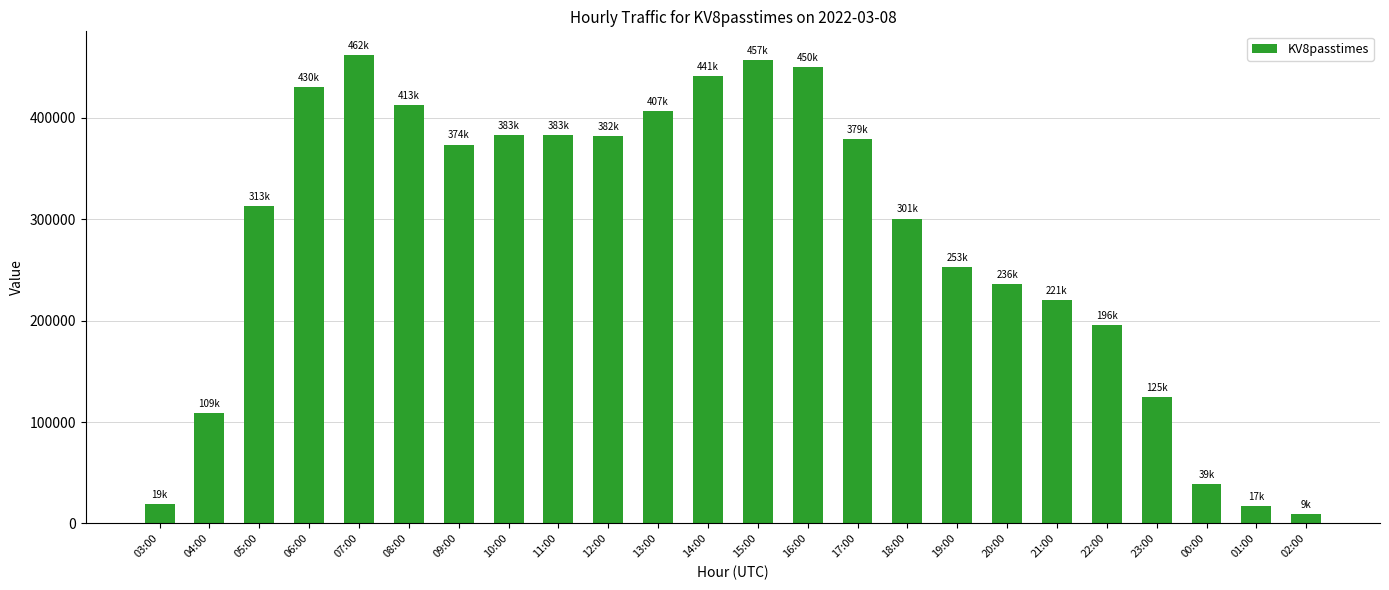

How many data points are less than 373737?

12